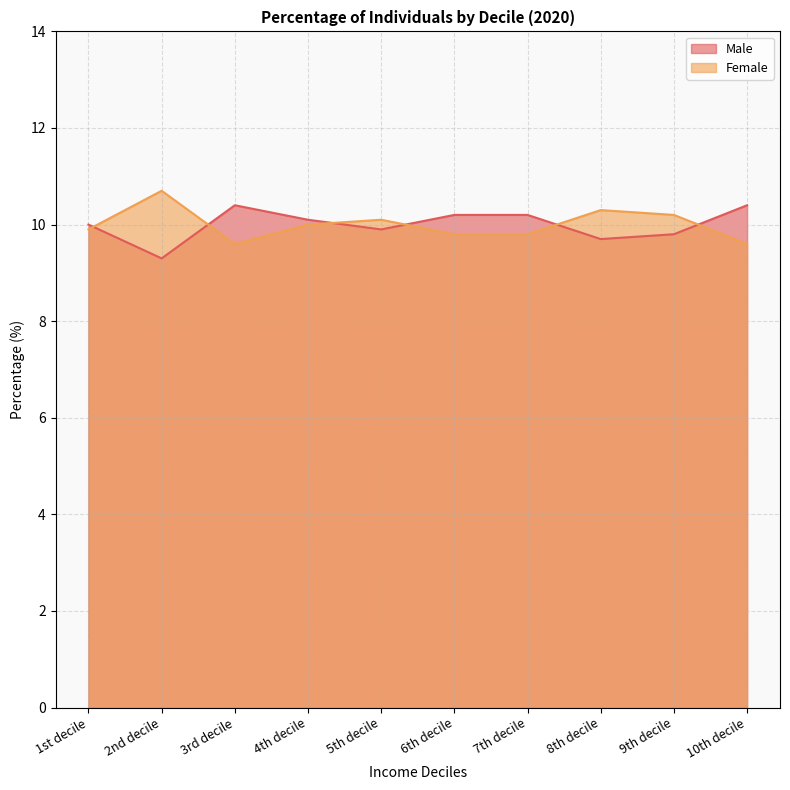

Rank the categories by Male value from lowest to highest.

2nd decile, 8th decile, 9th decile, 5th decile, 1st decile, 4th decile, 6th decile, 7th decile, 3rd decile, 10th decile